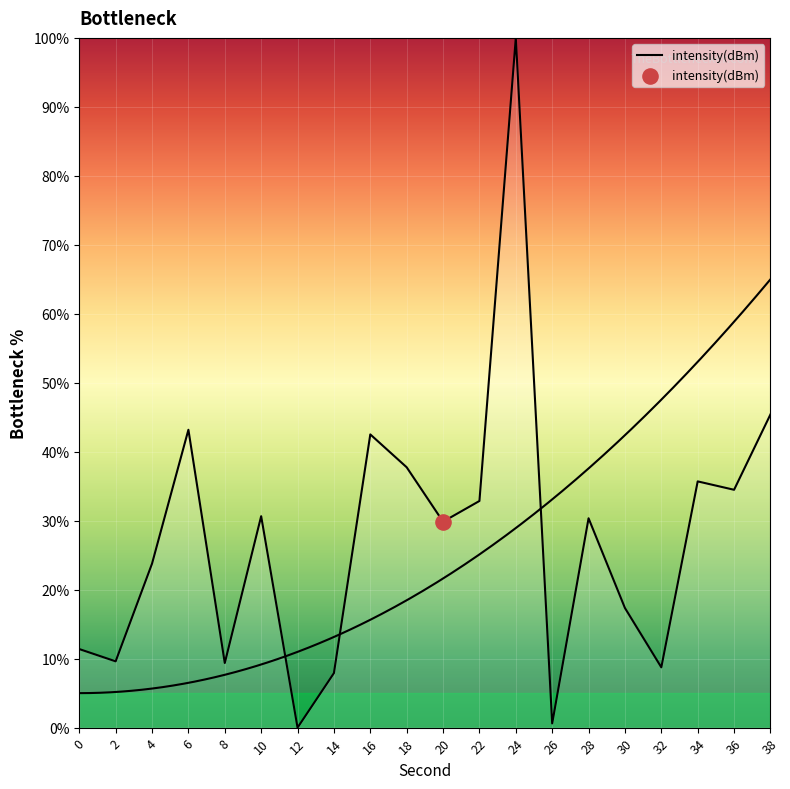

What is the change in value from 10 to 14?

-22.7